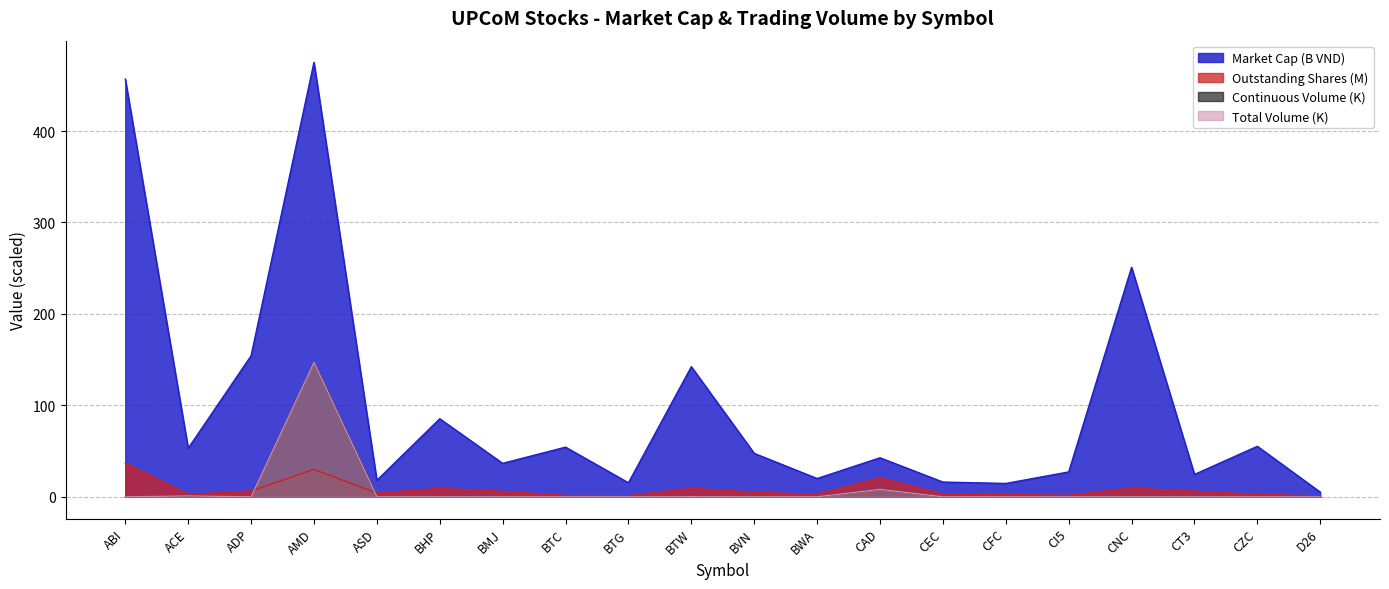

Which has a higher value, CEC or ACE?

ACE